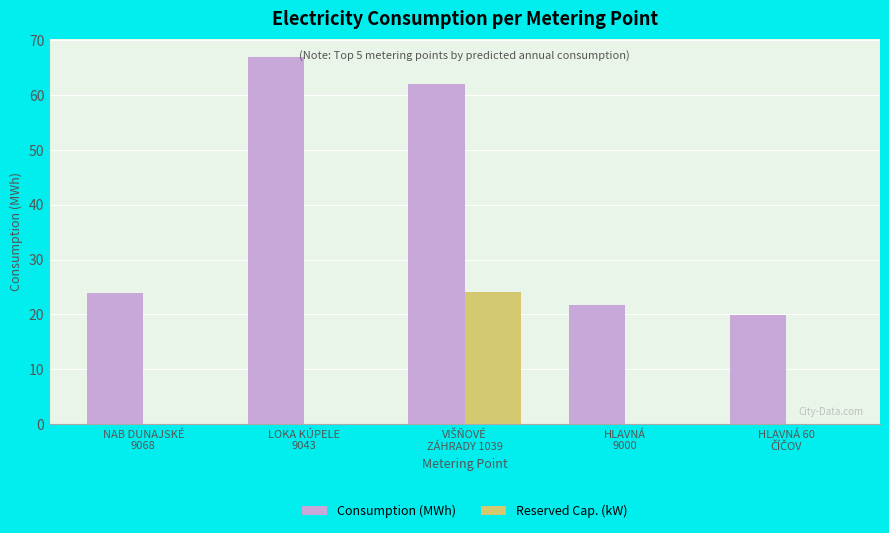

Which series has the largest total across all categories?

Consumption (MWh)